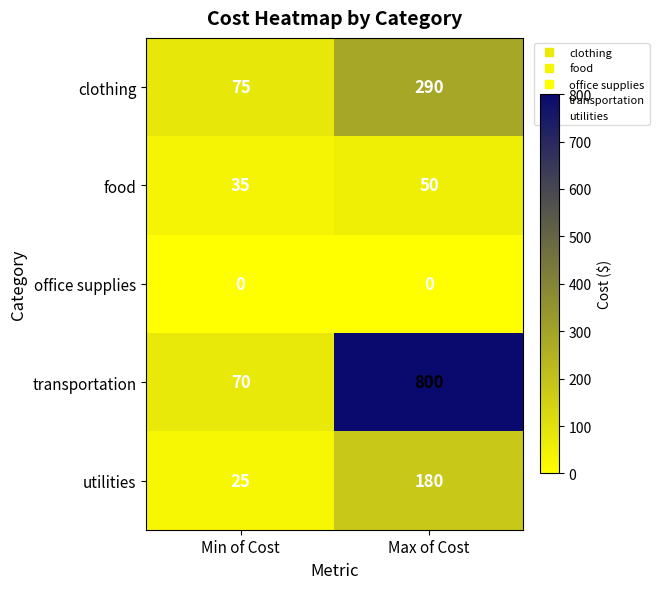

What is the approximate value of clothing at Max of Cost?

290